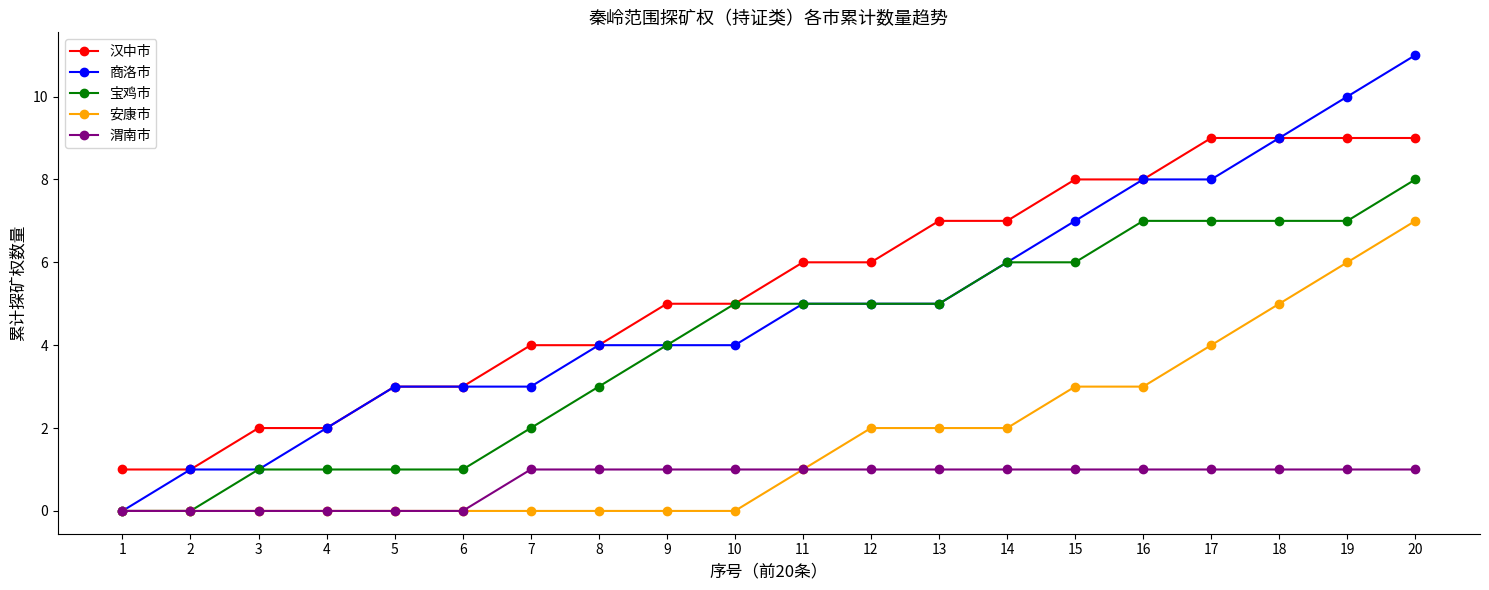

Which label corresponds to the largest value in the chart?

20